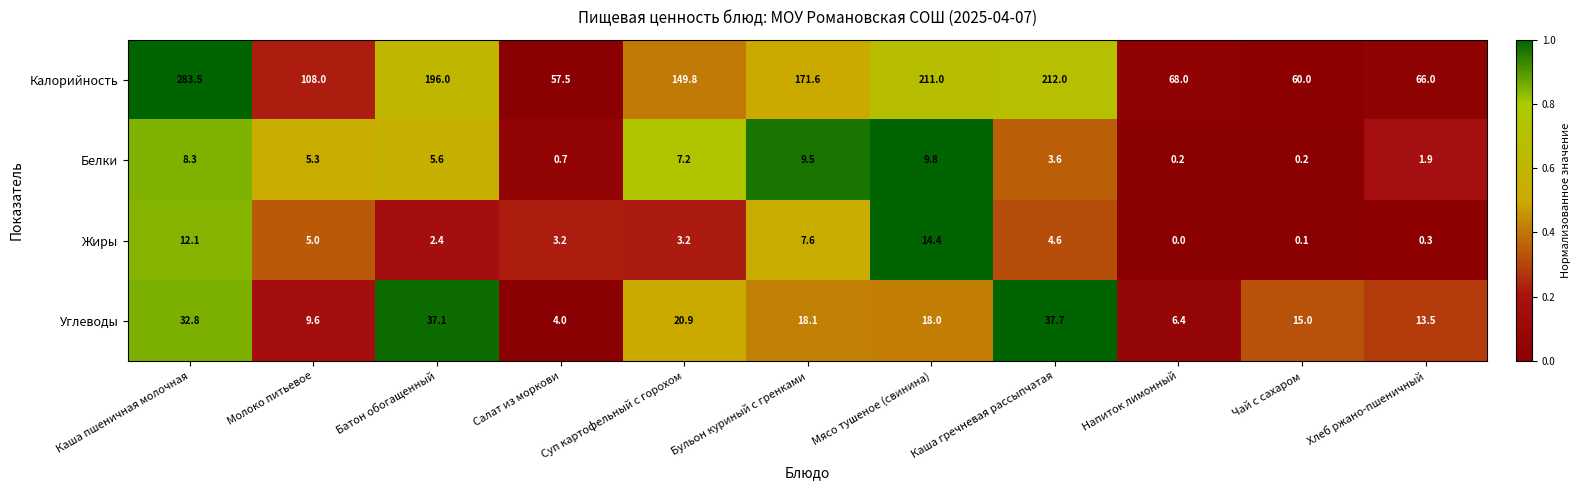

Which series has the largest range (max minus min)?

Калорийность